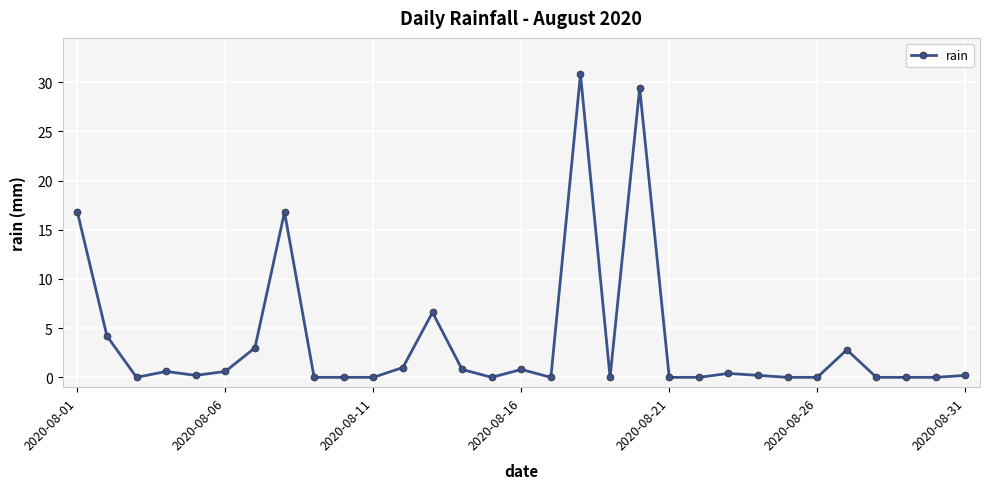

True or false: there are more than 2 points higher than both neighbors.

True